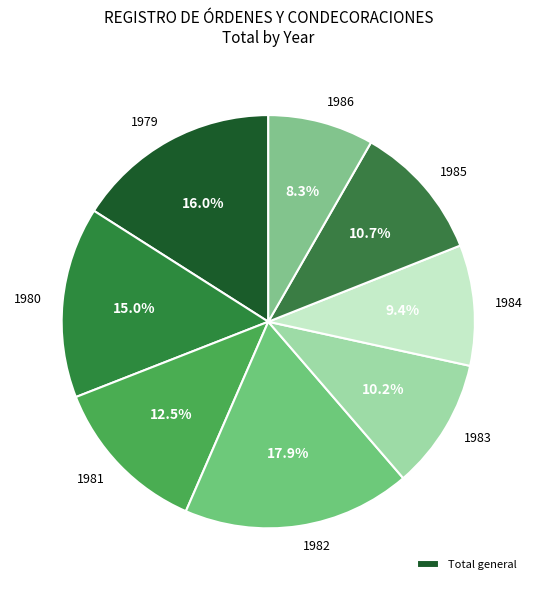

How many segments does this pie chart have?

8